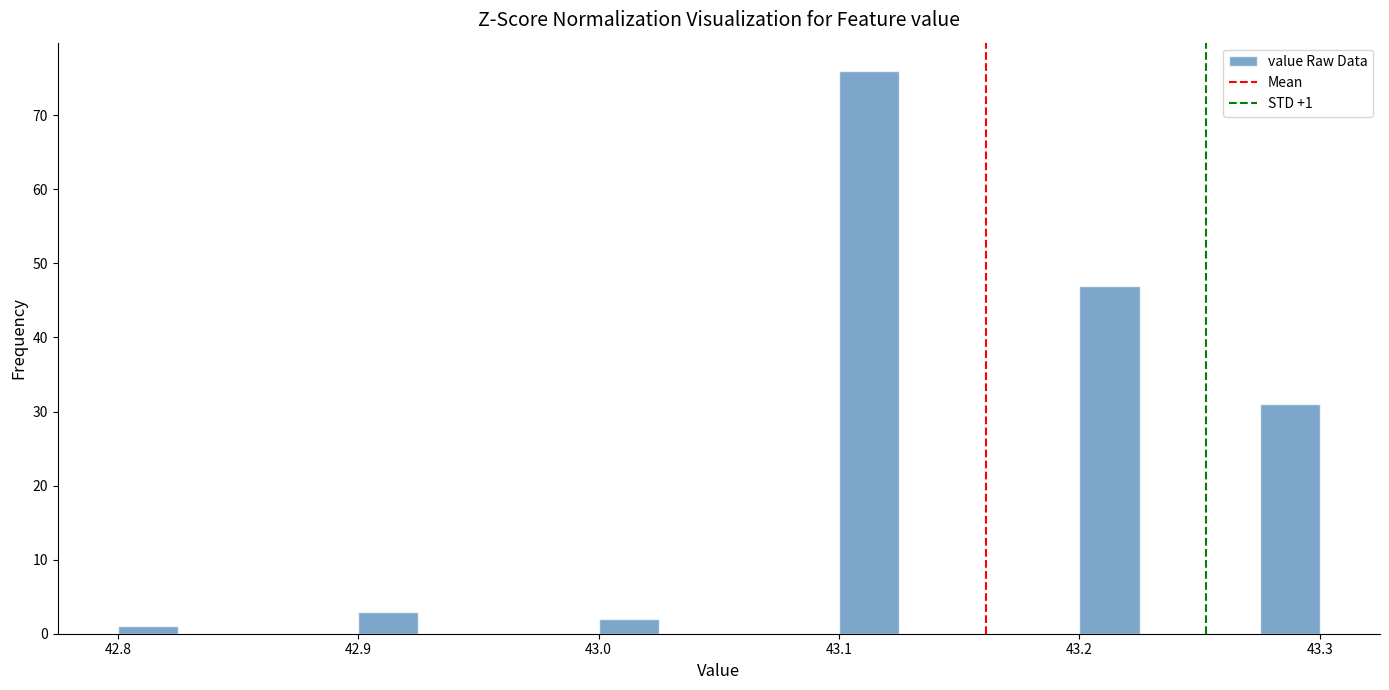

Around what value on the x-axis is the tallest bar? Give the approximate position of its centre, as read against the axis.

43.11